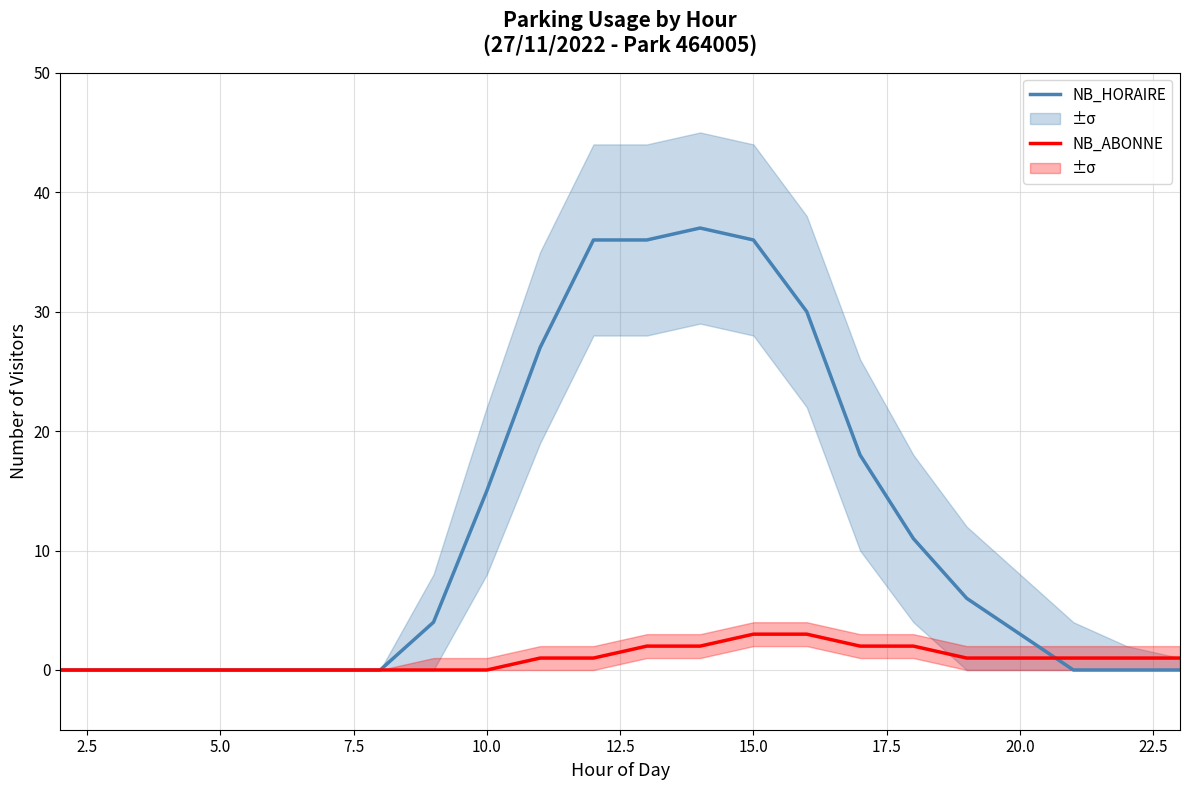

Is this an area chart (filled region under the line)?

No